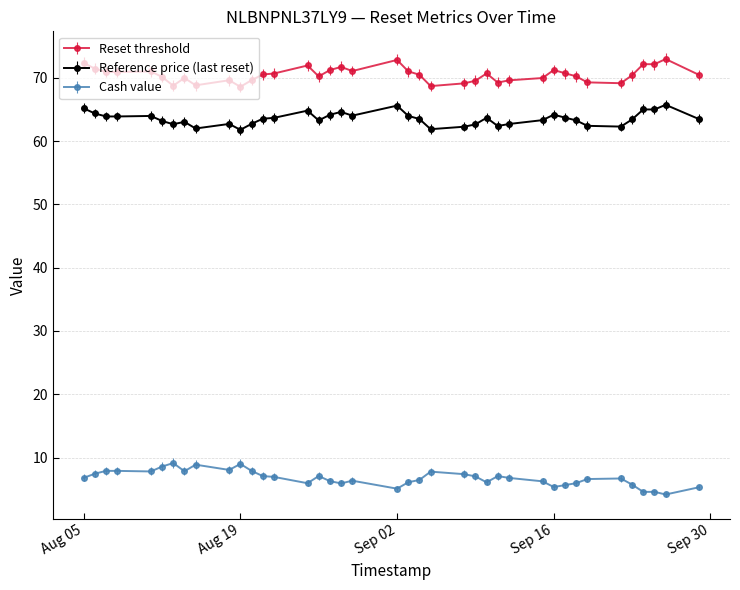

What is the value of the Reference price (last reset) point at the 23rd from the left?

61.9